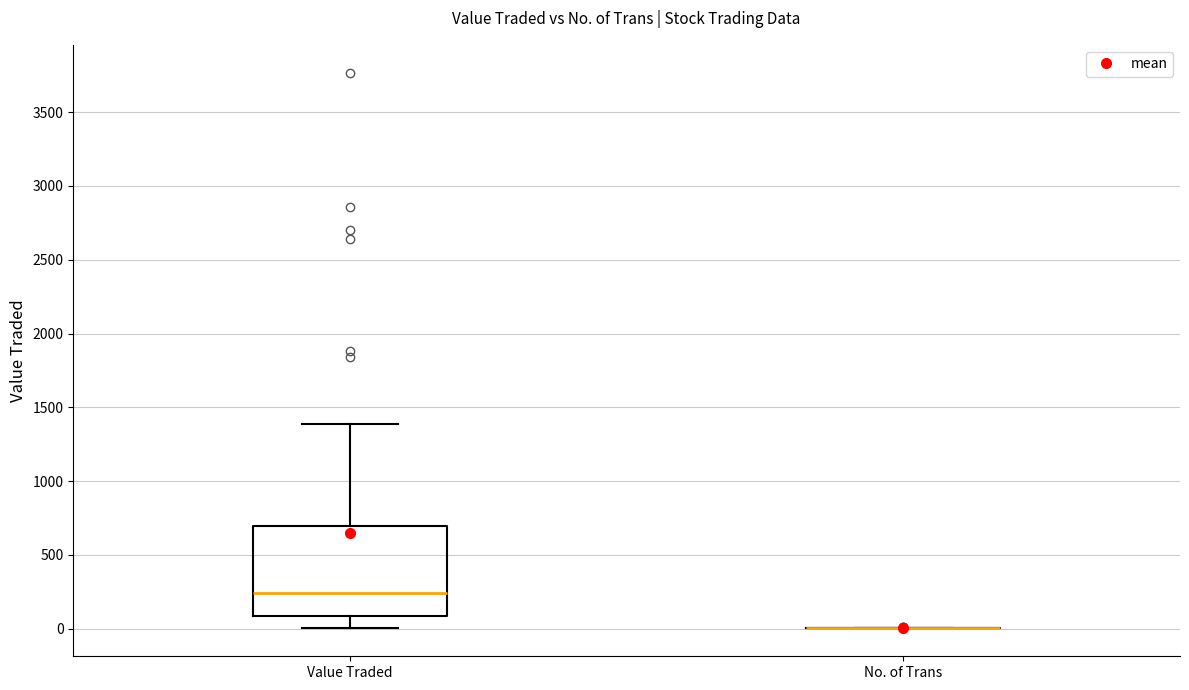

Reading left to right, transcribe this box plot: for each box, give where its median line is, the range the box spans, and where its two whiskers end, as read against the y-axis. The values are not printed on the chart, so give them approximately, as read against the axis.

Value Traded: median 250, box 100 to 700, whiskers 0 to 1400
No. of Trans: box collapsed to a line at 0, whiskers 0 to 0